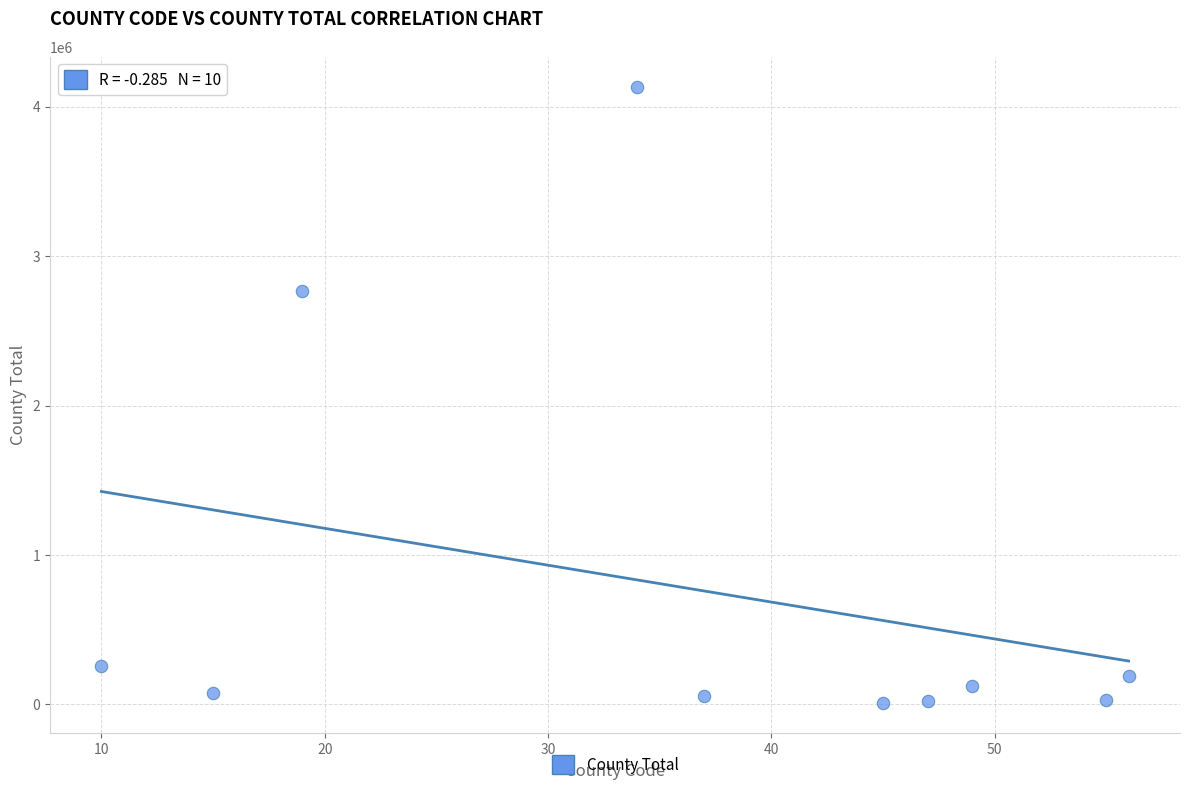

What Y value in the scatter plot is closest to 2070657?

2767653